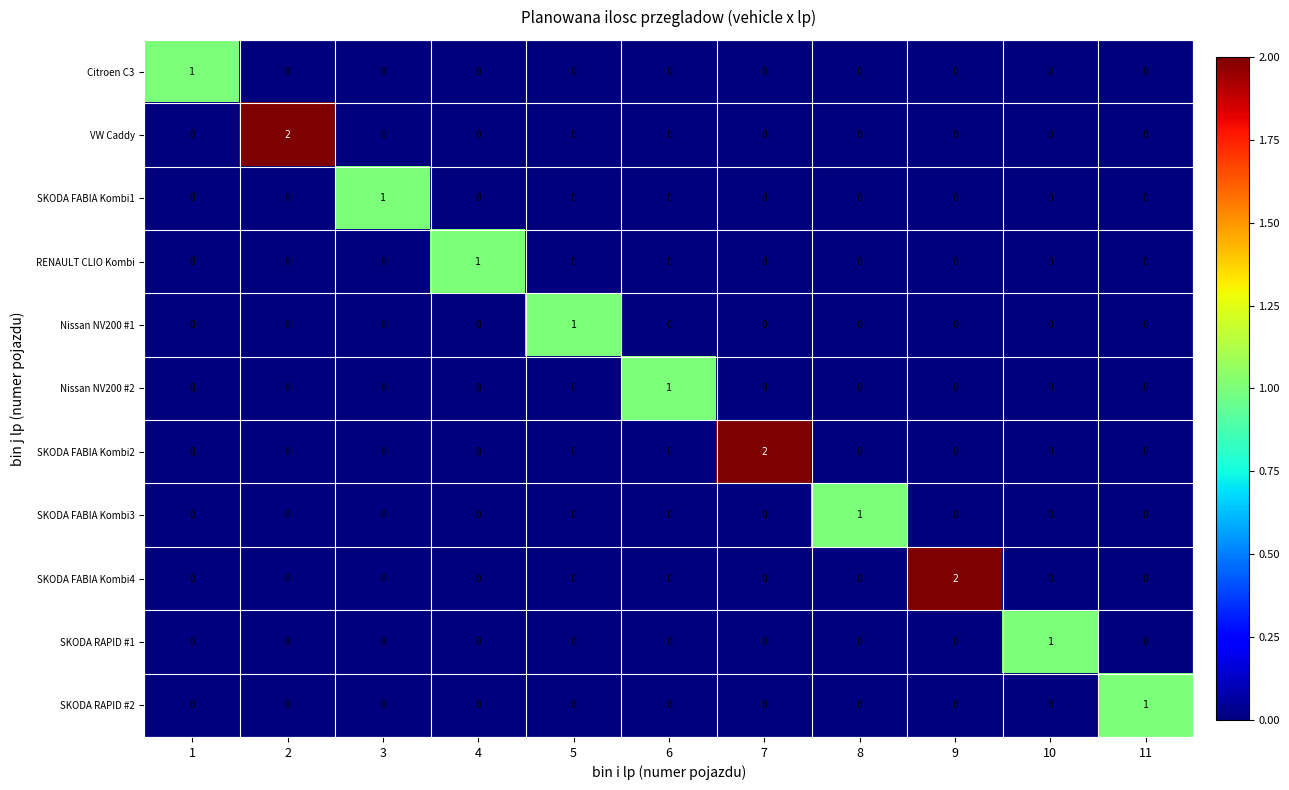

What is the total value across all series at 11?

1